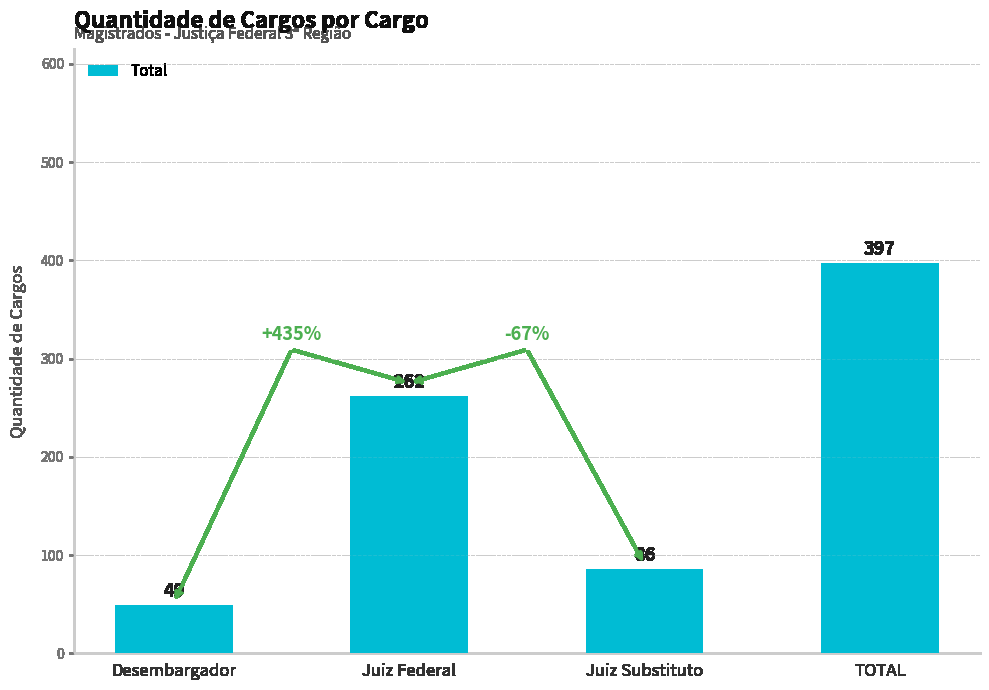

What value does the data have at Desembargador, to the nearest 5?

50